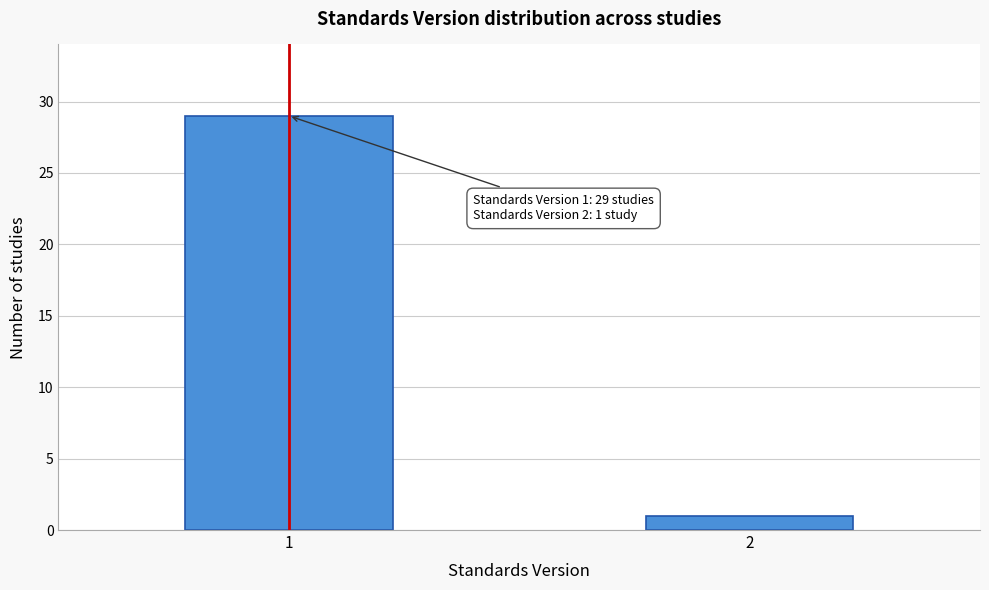

Reading left to right, what are all the values shown in this chart?

29	1